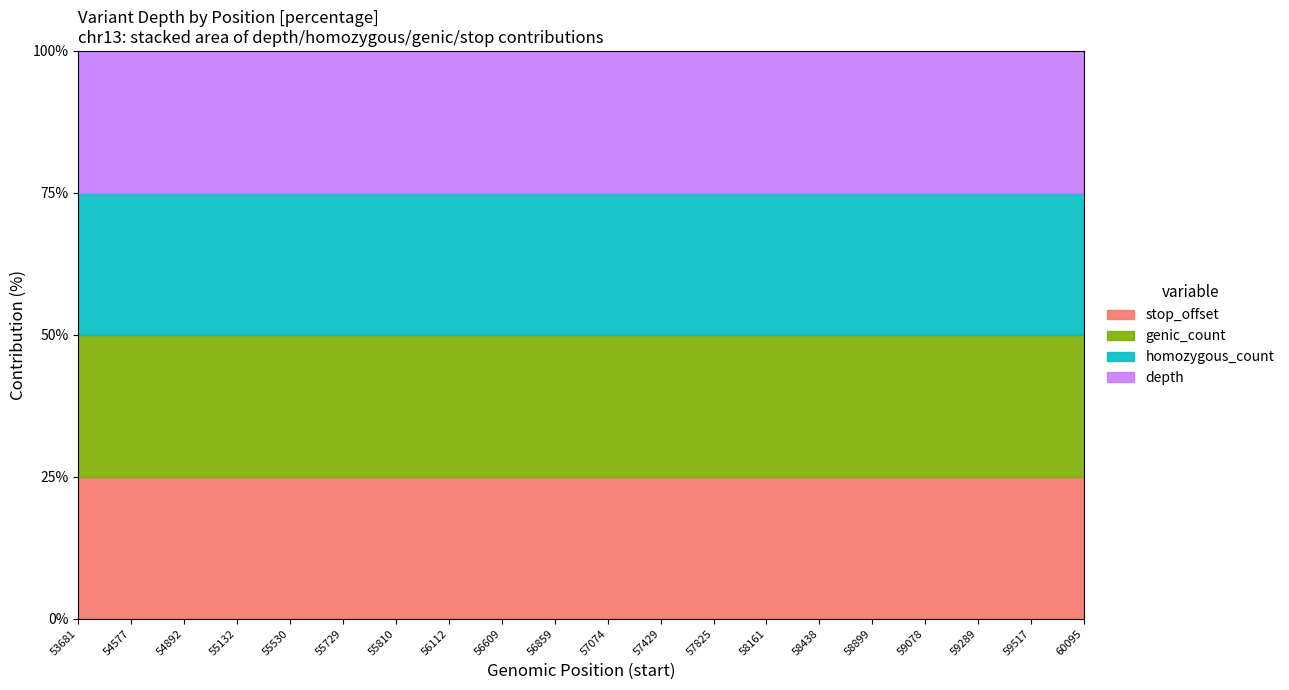

Does the chart display data point markers on the line(s)?

No